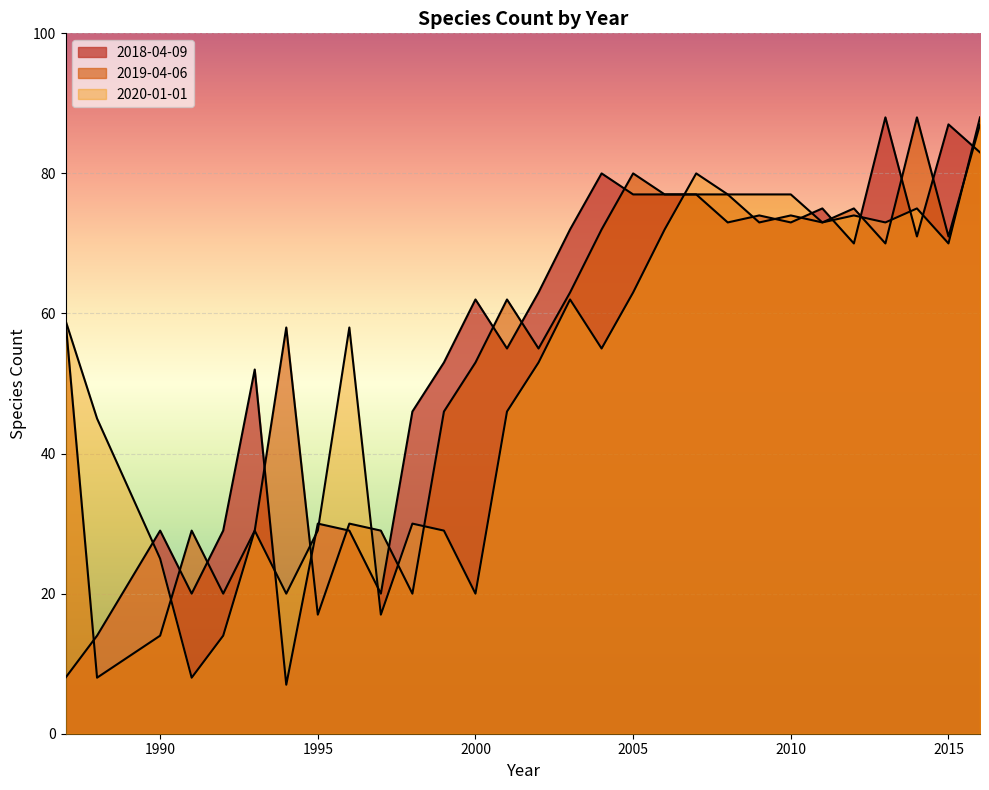

The 2020-01-01 series shows 73 at 2013. True or false?

True